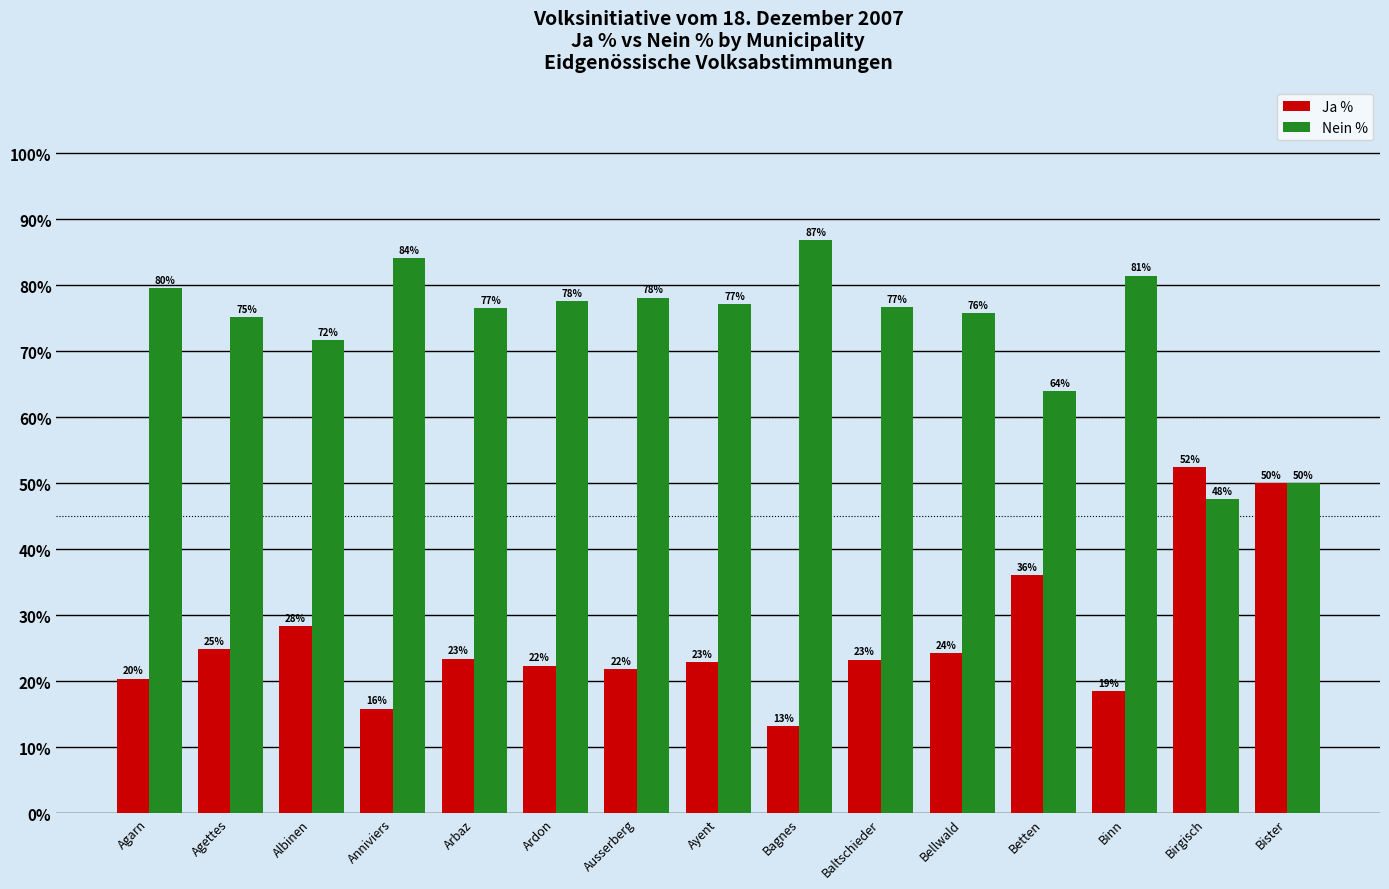

What is the difference between the second highest and second lowest values in the Nein % series?

34.2